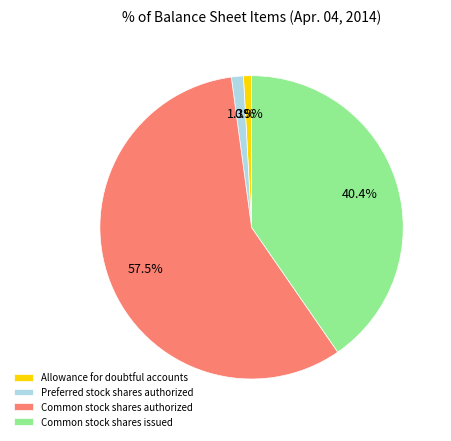

What percentage is NOT represented by Preferred stock shares authorized?

98.7%